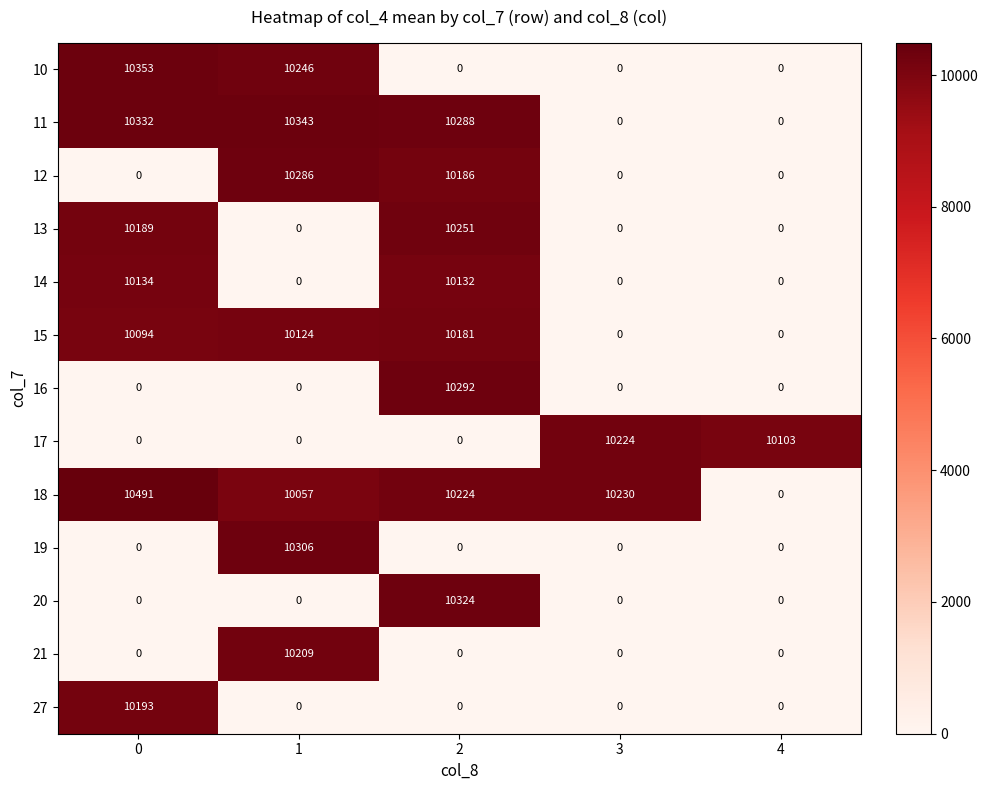

At how many categories does at least one series exceed 8468?

5